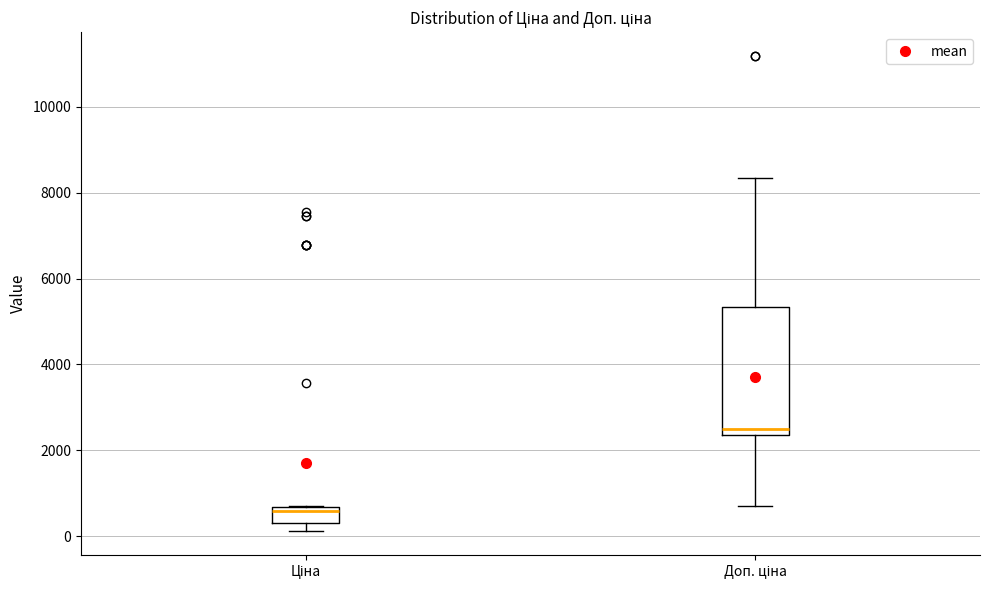

Reading left to right, read every box against the y-axis: the position of its median line, the range the box covers, and the ends of its whiskers. The values are not printed on the chart, so give them approximately, as read against the axis.

Ціна: median 600 (just below the box's upper edge), box 400 to 600, whiskers 200 to 800
Доп. ціна: median 2400 (just above the box's lower edge), box 2400 to 5400, whiskers 800 to 8400